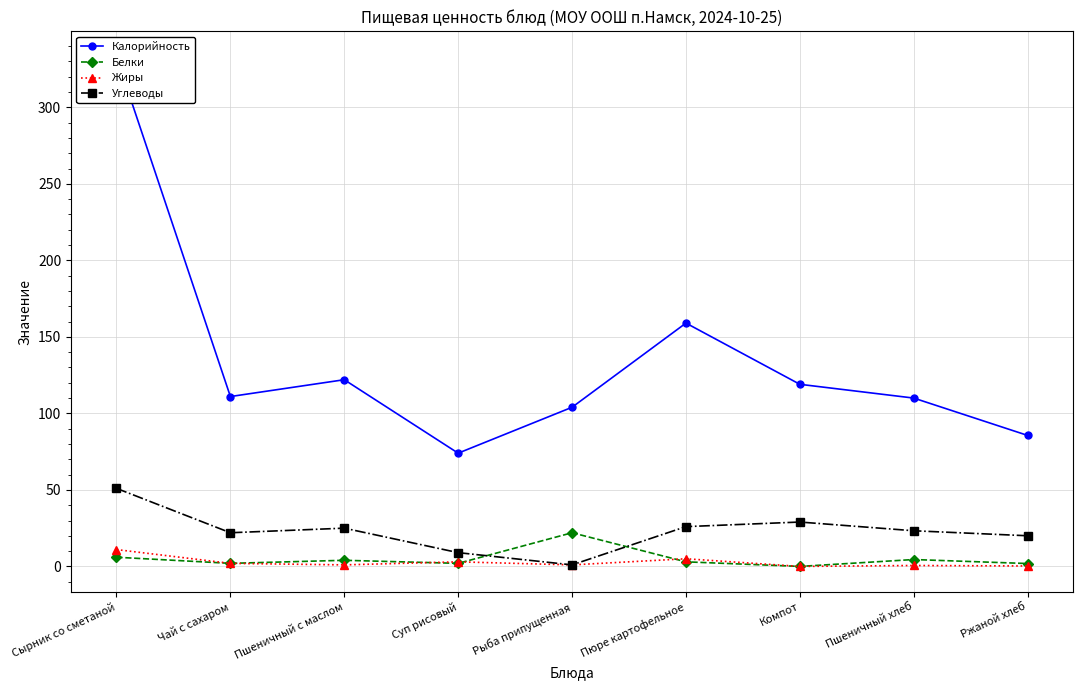

What is the label of the 8th point from the left?

Пшеничный хлеб